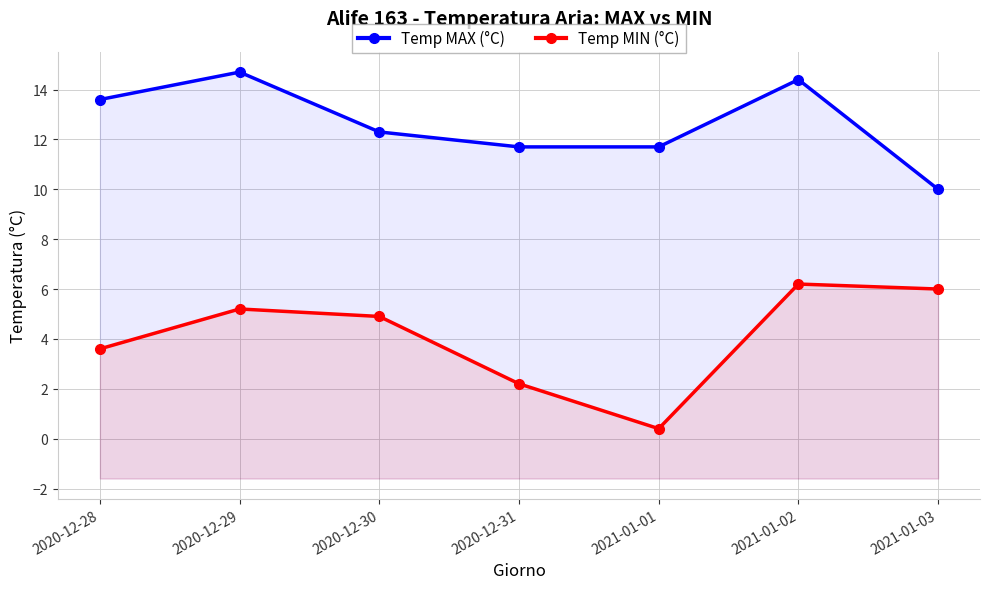

What is the sum of the Temp MAX (°C) values at 2021-01-01 and 2021-01-03?

21.7